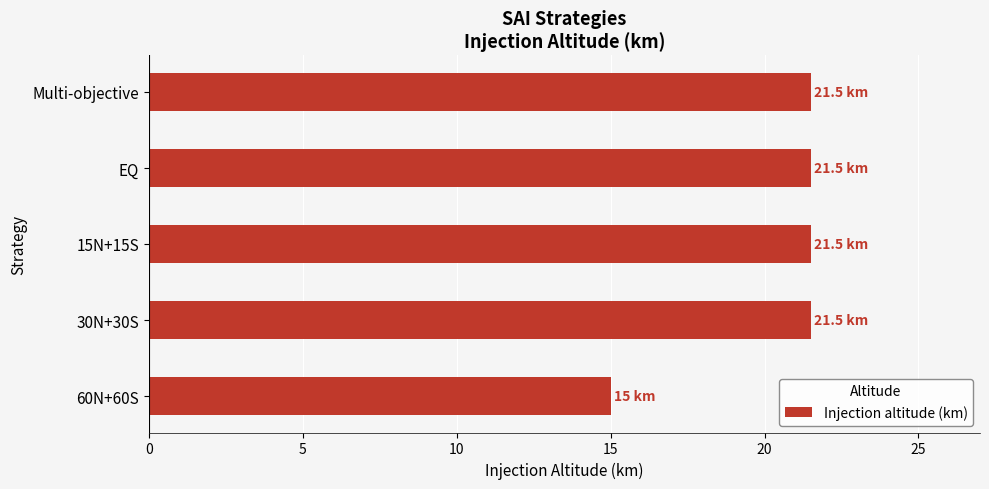

Reading top to bottom, extract all data points from this chart.

Multi-objective=21.5	EQ=21.5	15N+15S=21.5	30N+30S=21.5	60N+60S=15.0